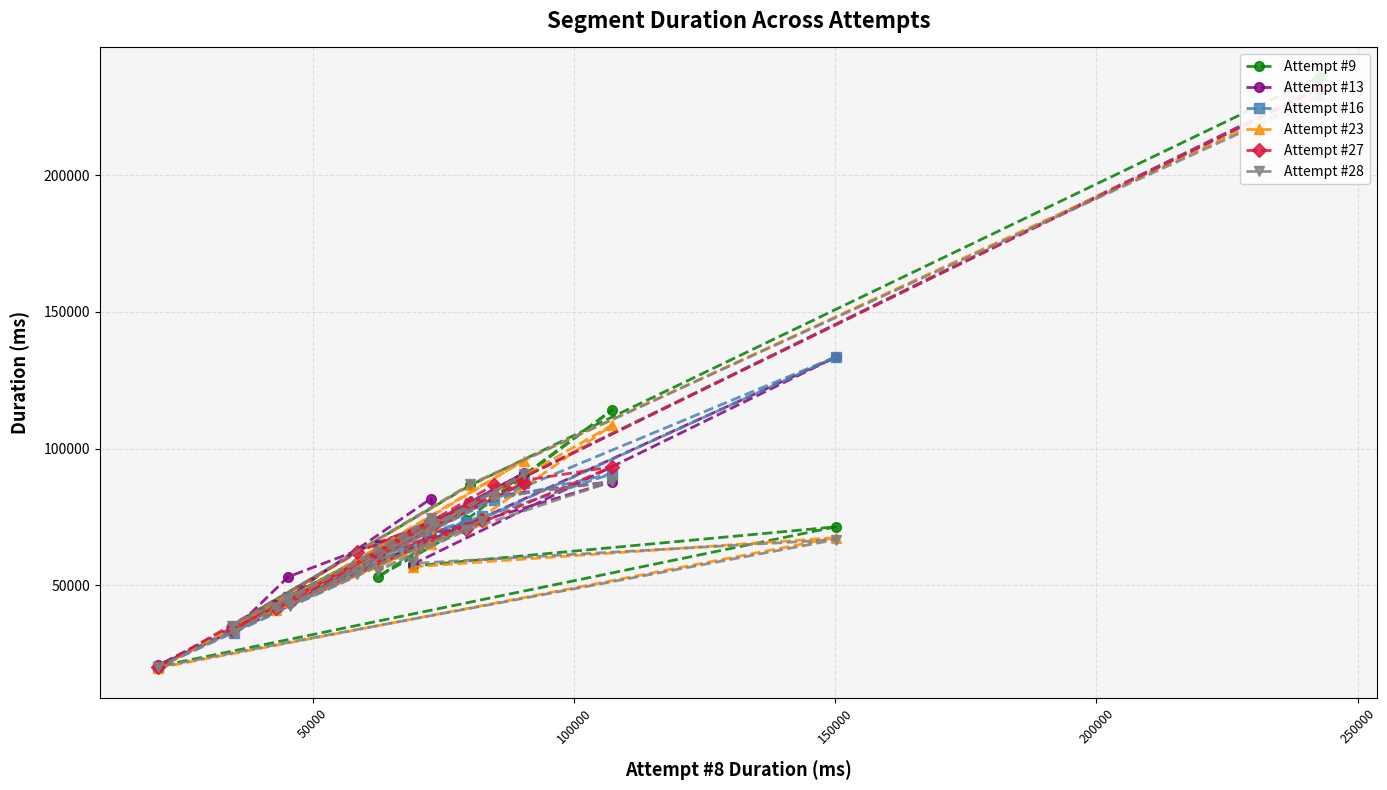

In Attempt #13, how many points are lower than both neighbors (excluding endpoints)?

6